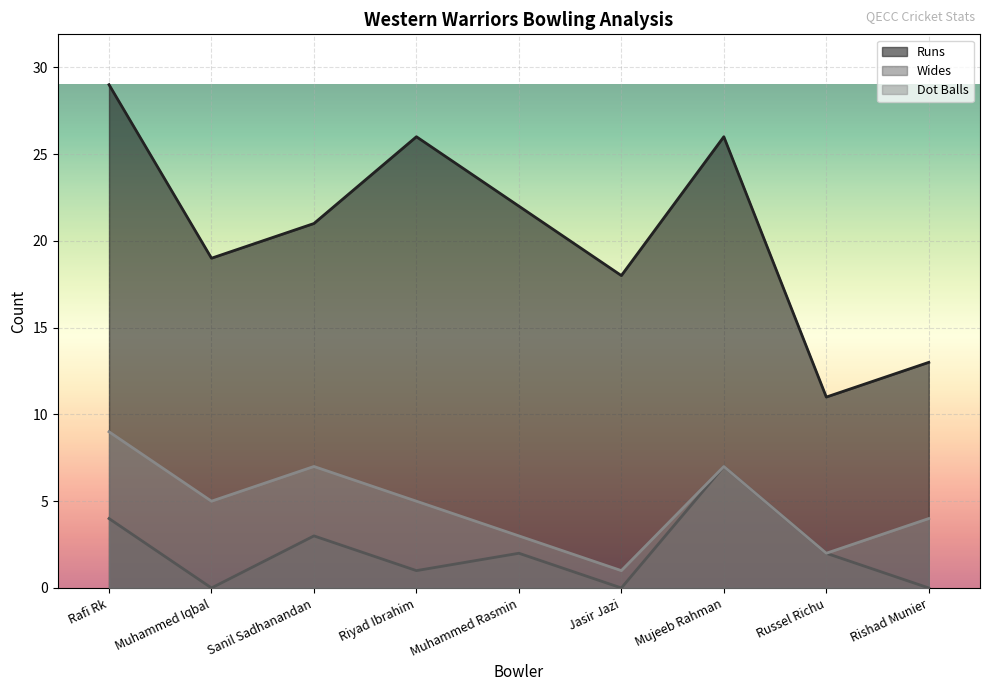

Reading left to right, extract all data points from this chart.

Runs: 29	19	21	26	22	18	26	11	13
Wides: 4	0	3	1	2	0	7	2	0
Dot Balls: 9	5	7	5	3	1	7	2	4